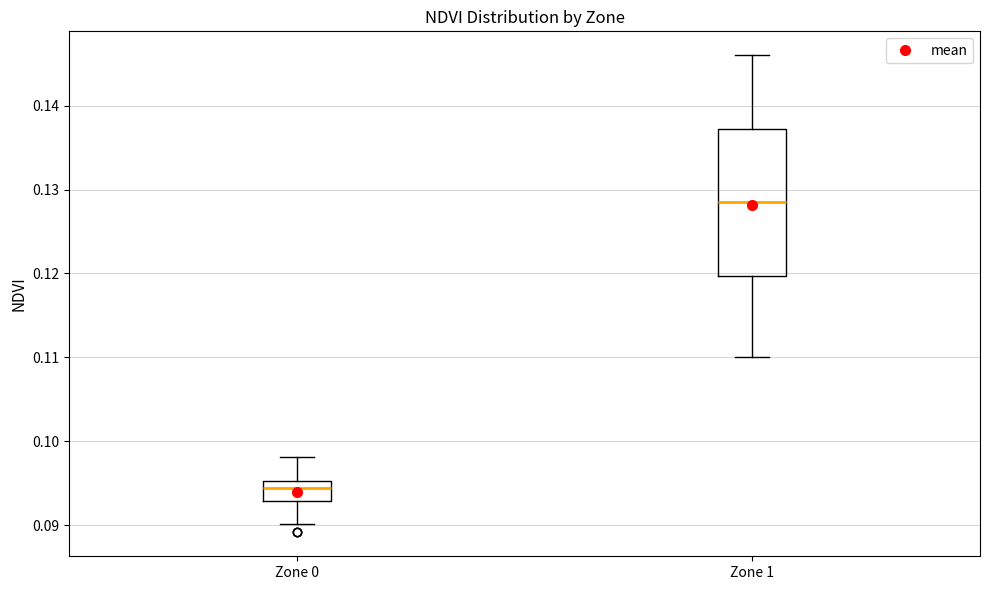

Reading left to right, read every box against the y-axis: the position of its median line, the range the box covers, and the ends of its whiskers. The values are not printed on the chart, so give them approximately, as read against the axis.

Zone 0: median 0.094, box 0.093 to 0.095, whiskers 0.090 to 0.098
Zone 1: median 0.129, box 0.120 to 0.137, whiskers 0.110 to 0.146